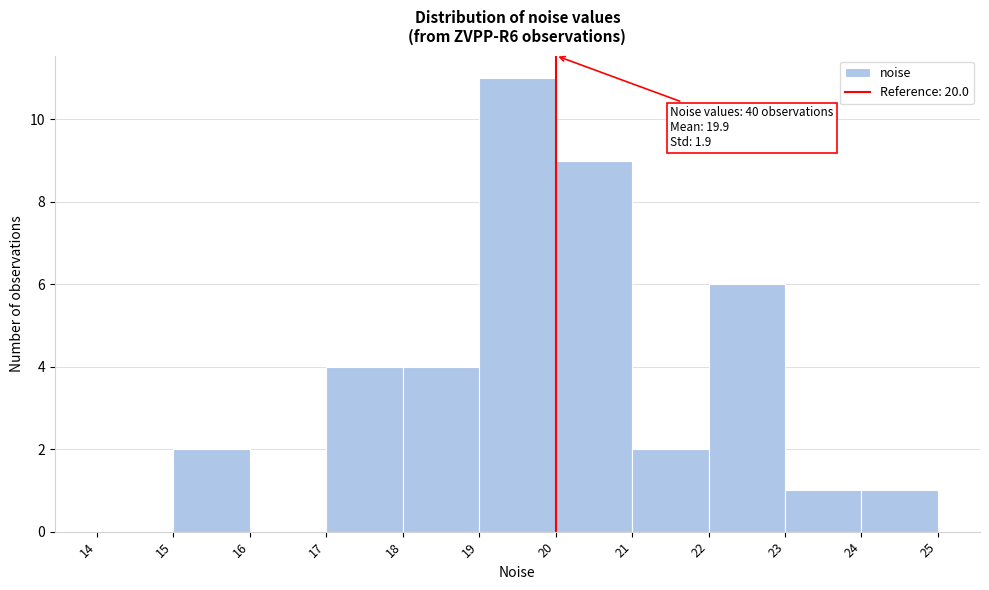

Over which range of the x-axis is the bar tallest?

19 to 20